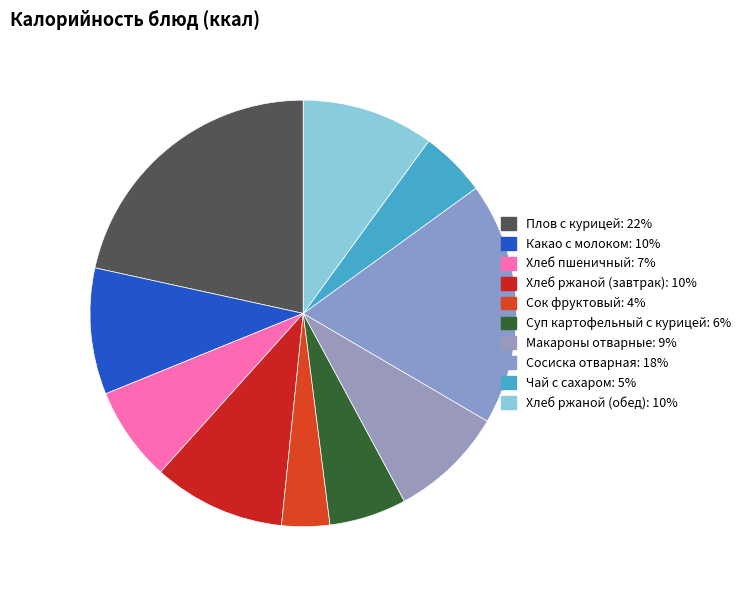

Does Суп картофельный с курицей represent more than half of the total?

No